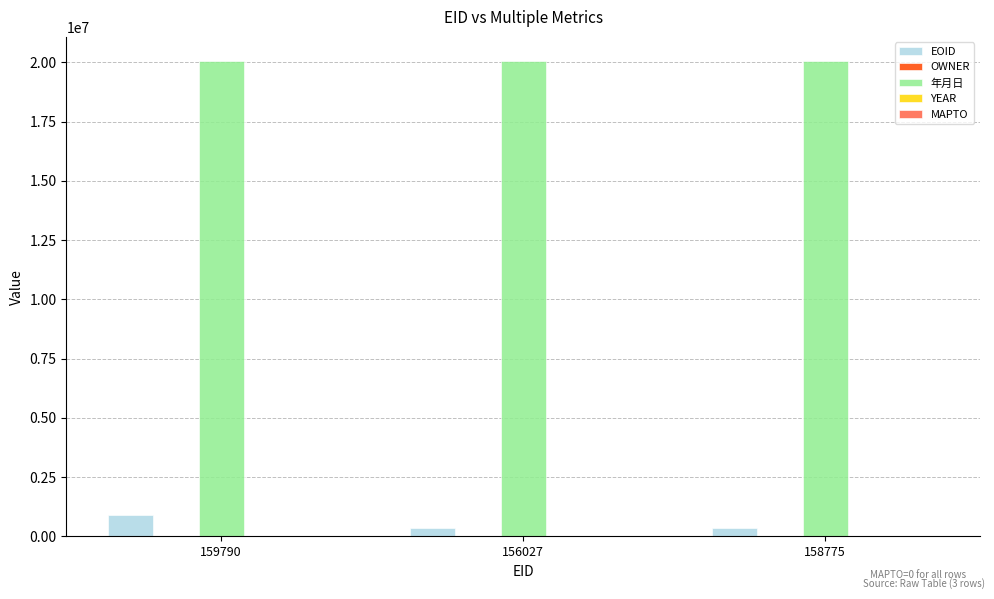

The value of 年月日 at 159790 is 20060932. True or false?

True